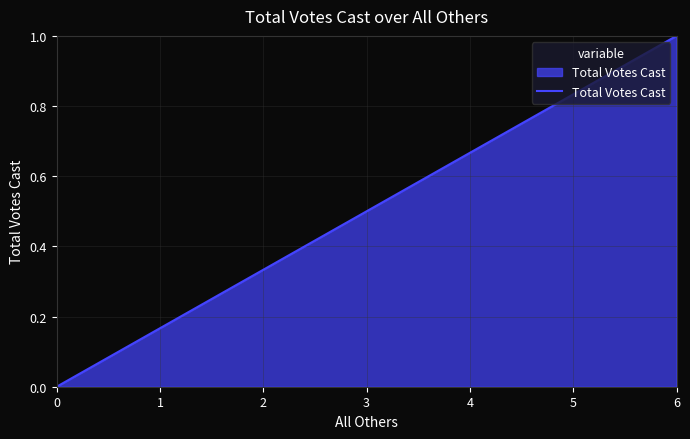

Reading left to right, what are all the values shown in this chart?

0=0	6=1